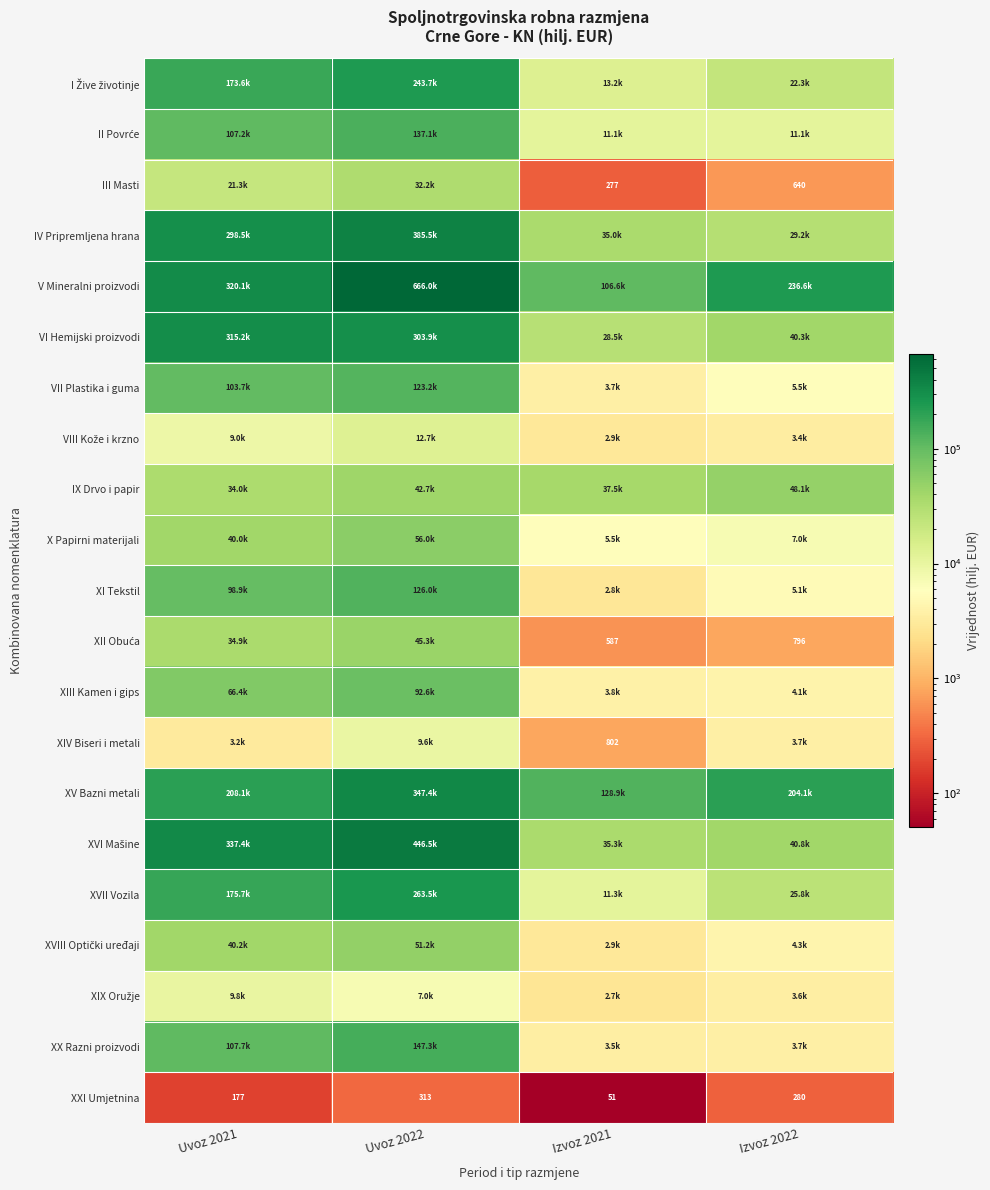

Where does the XII Obuća series first go above 34877?

Uvoz 2021